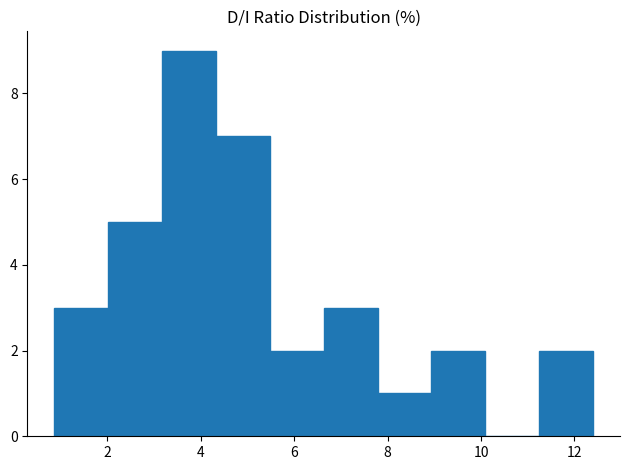

Reading left to right, list every bar in this chart as the range it spans on the x-axis followed by its height. Neither the bar edges nor the heights are printed on the chart, so give them approximately, as read against the axes.

0.8 to 2.0: 3
2.0 to 3.2: 5
3.2 to 4.4: 9
4.4 to 5.4: 7
5.4 to 6.6: 2
6.6 to 7.8: 3
7.8 to 9.0: 1
9.0 to 10.0: 2
10.0 to 11.2: 0
11.2 to 12.4: 2